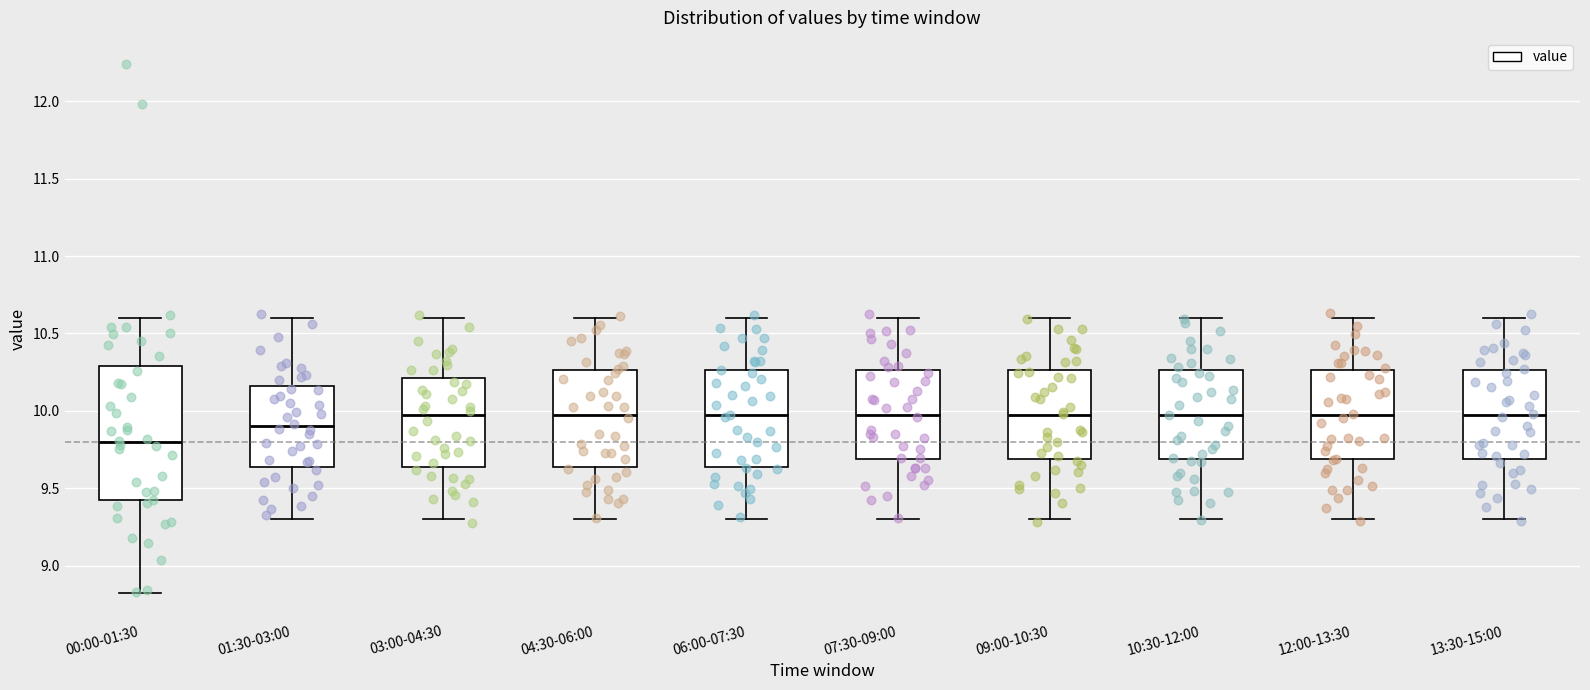

Which box's median line is the lowest?

00:00-01:30